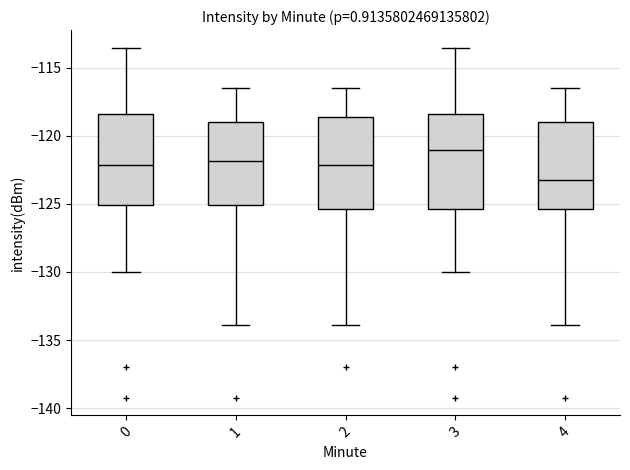

Where does the median line of the box at x = 2 sit on the y-axis? The values are not printed on the chart, so give them approximately, as read against the axis.

-122.0